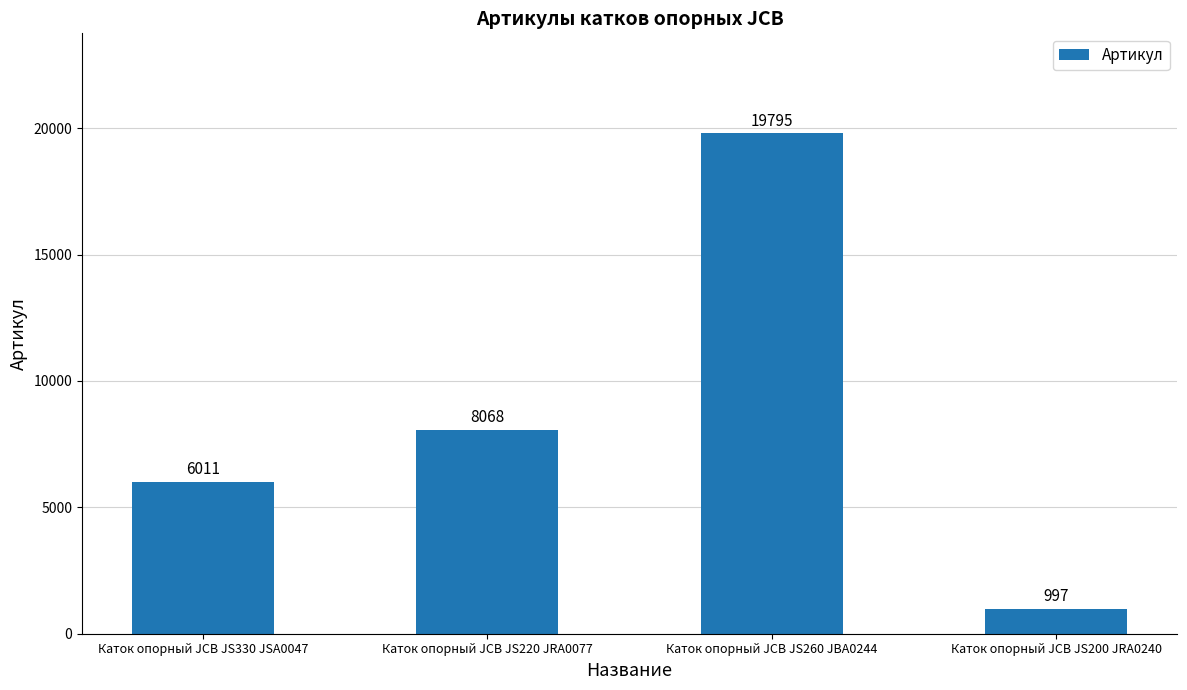

List the labels in order of value, smallest first.

Каток опорный JCB JS200 JRA0240, Каток опорный JCB JS330 JSA0047, Каток опорный JCB JS220 JRA0077, Каток опорный JCB JS260 JBA0244